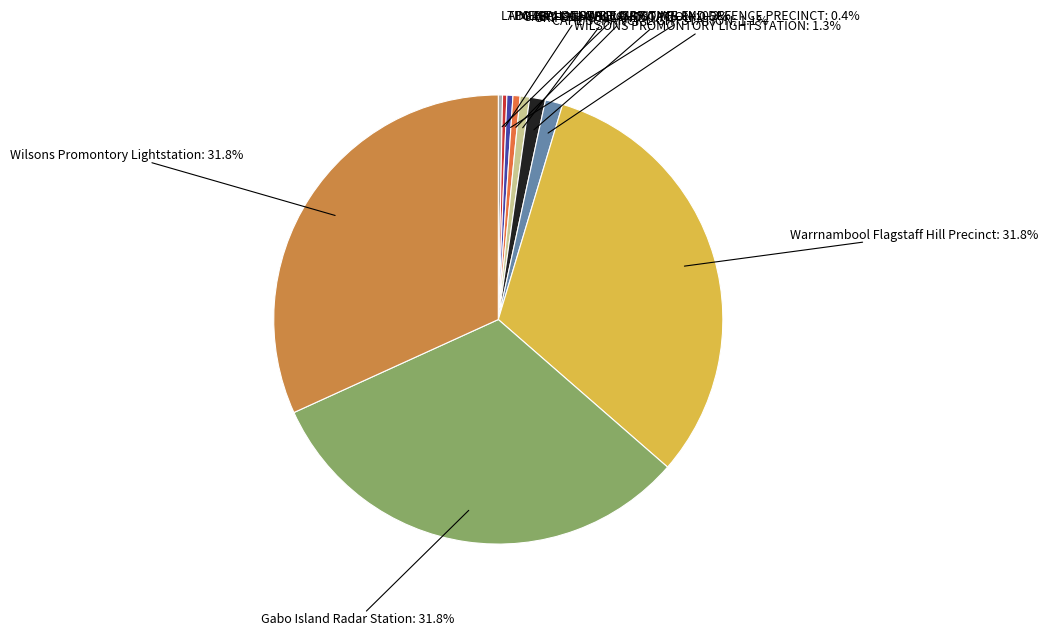

Approximately how many times larger is the value at WILSONS PROMONTORY LIGHTSTATION compared to GABO ISLAND LIGHTSTATION?

2.4